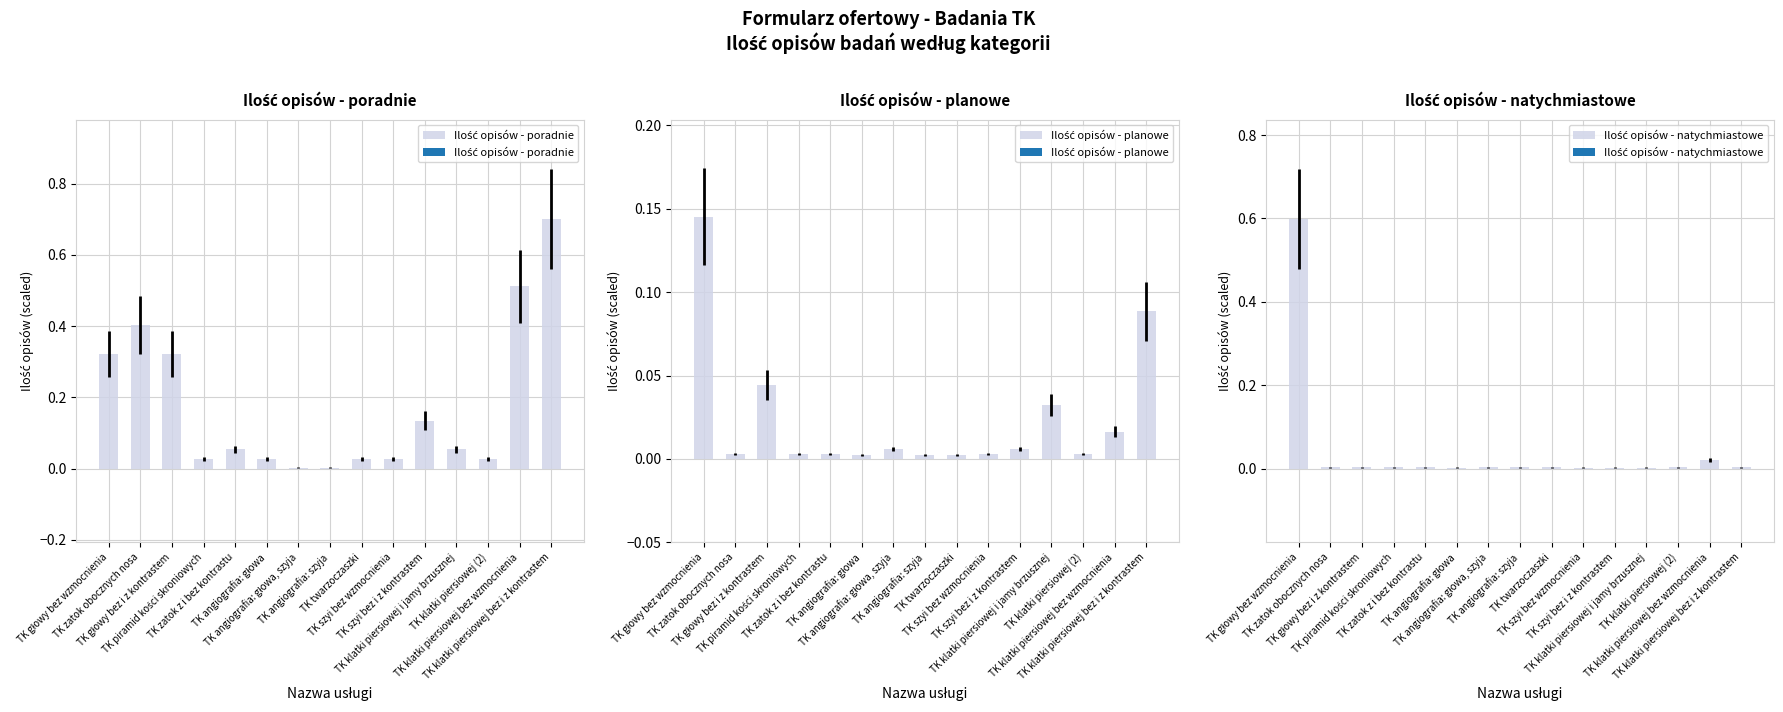

What is the label of the 14th bar from the right?

TK zatok obocznych nosa